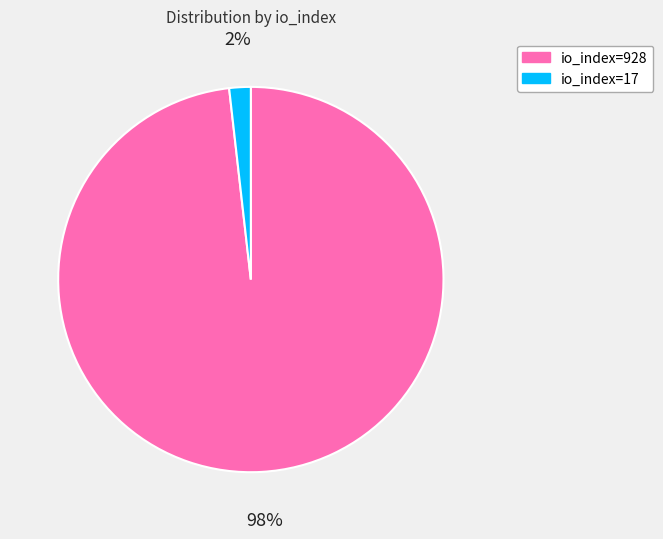

Rank the categories by value from lowest to highest.

io_index=17, io_index=928